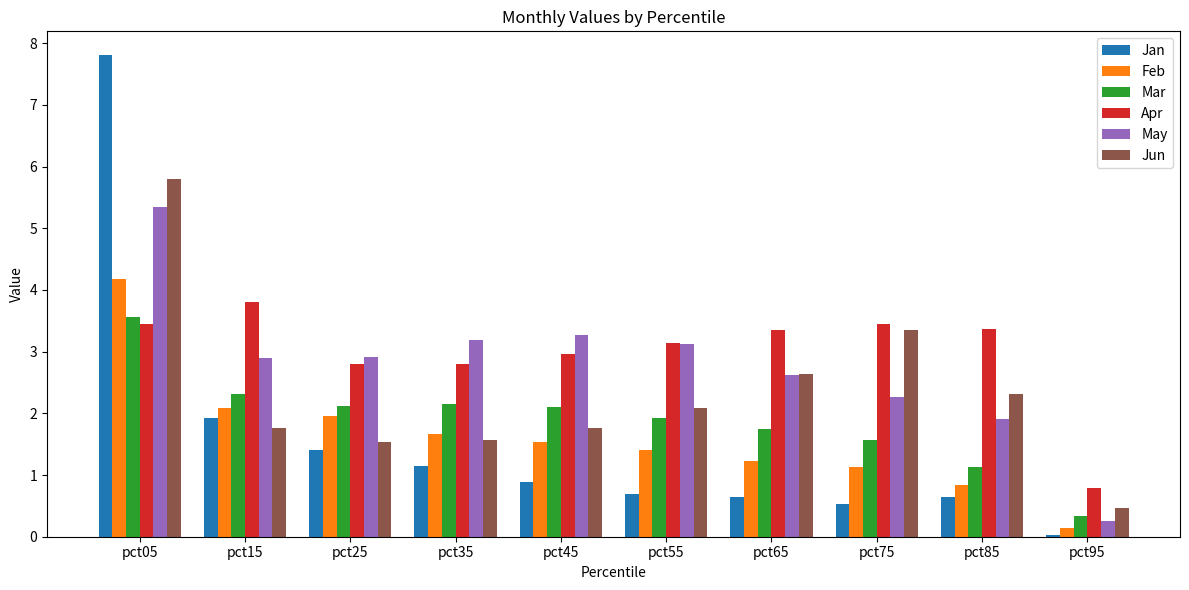

Is it true that May equals 0.7 at pct35?

False